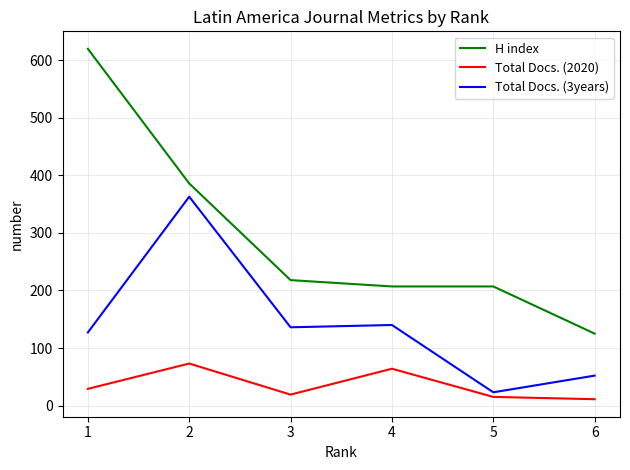

What value does the Total Docs. (3years) series have at 6, to the nearest 50?

50